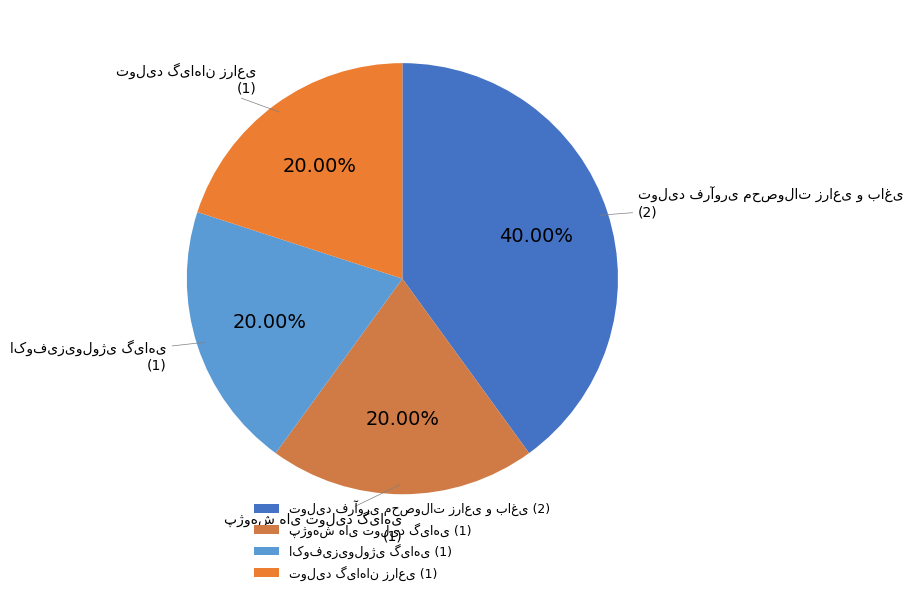

Is there any slice that represents more than half of the pie?

No